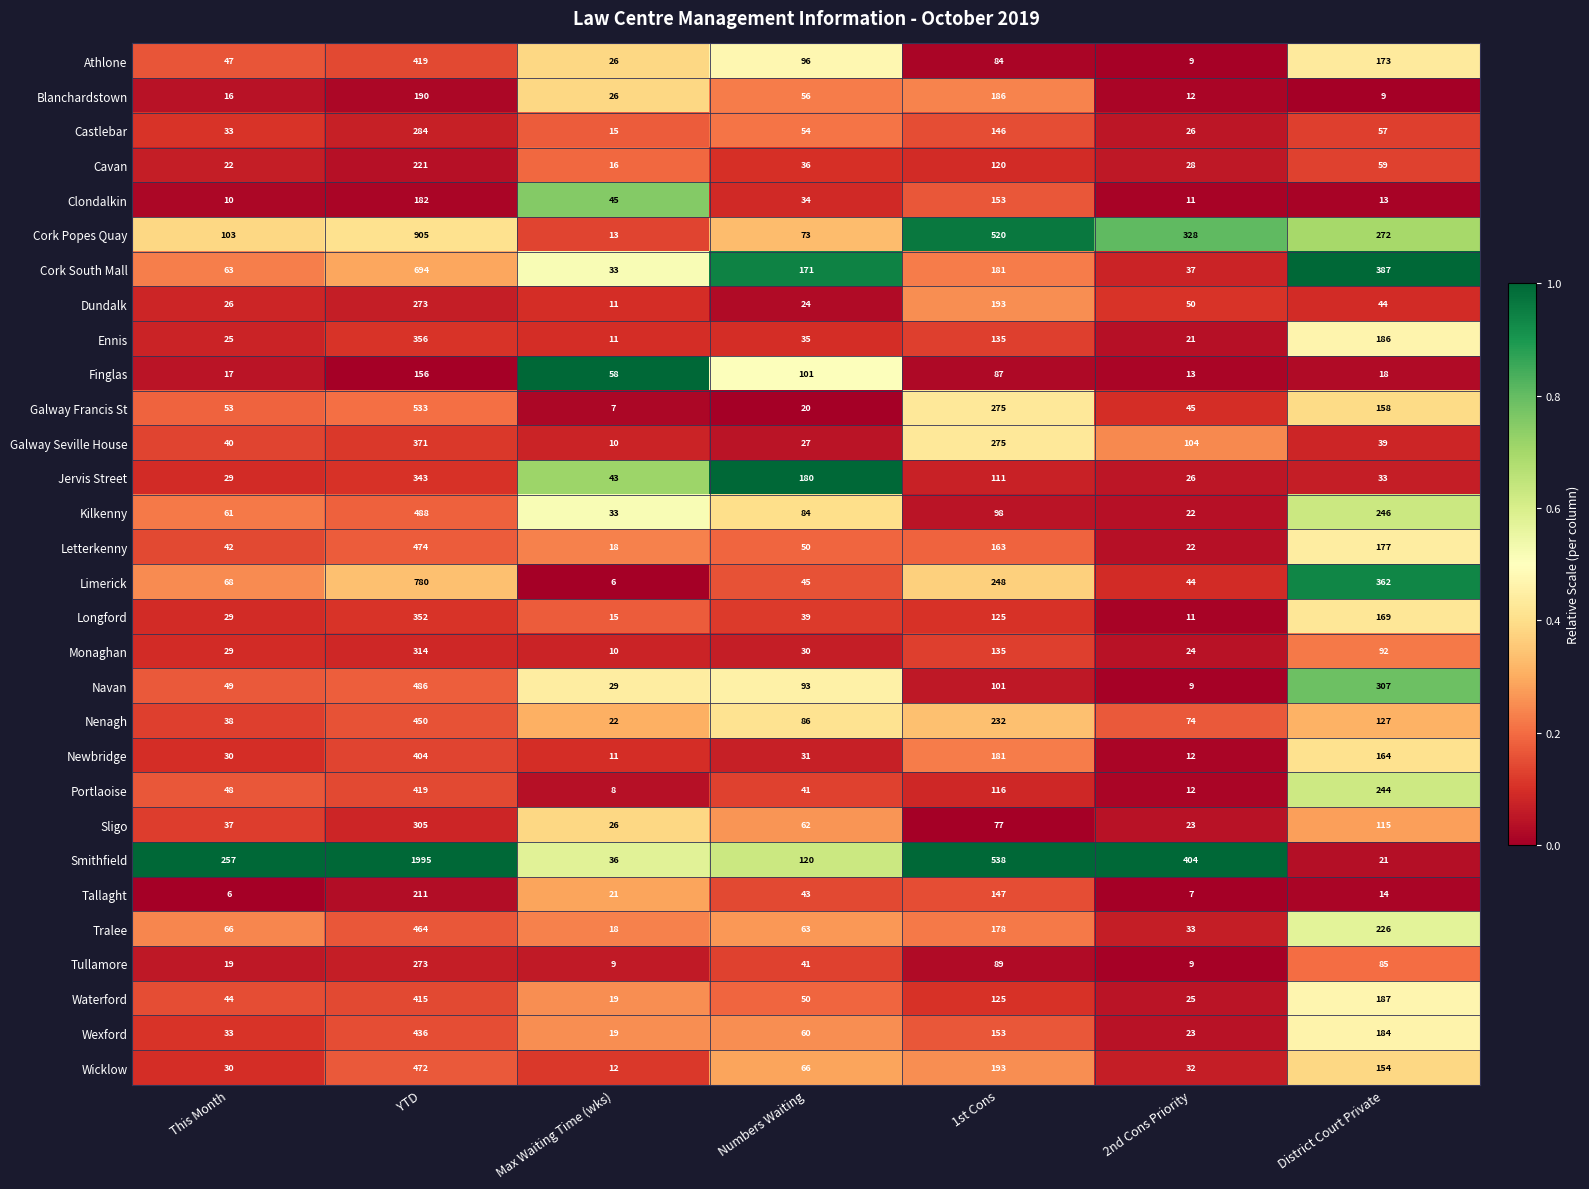

At which category is the sum across all series the highest?

YTD